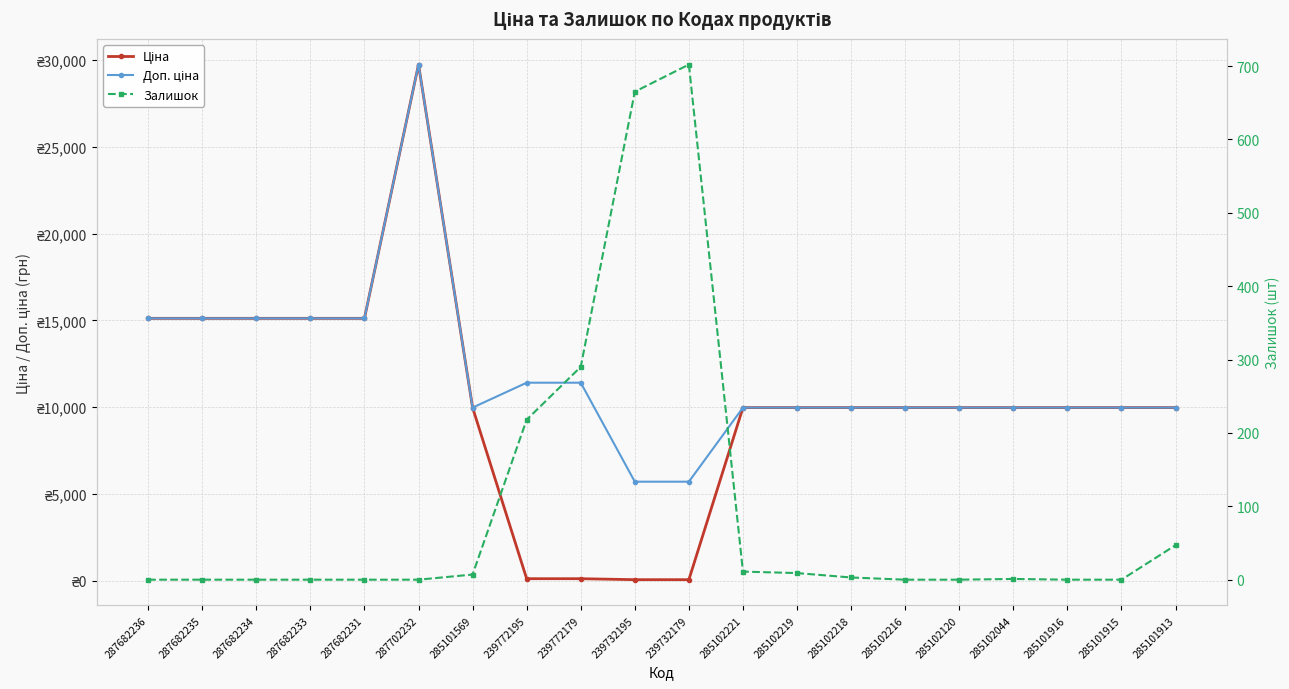

Which series has the largest total across all categories?

Доп. ціна